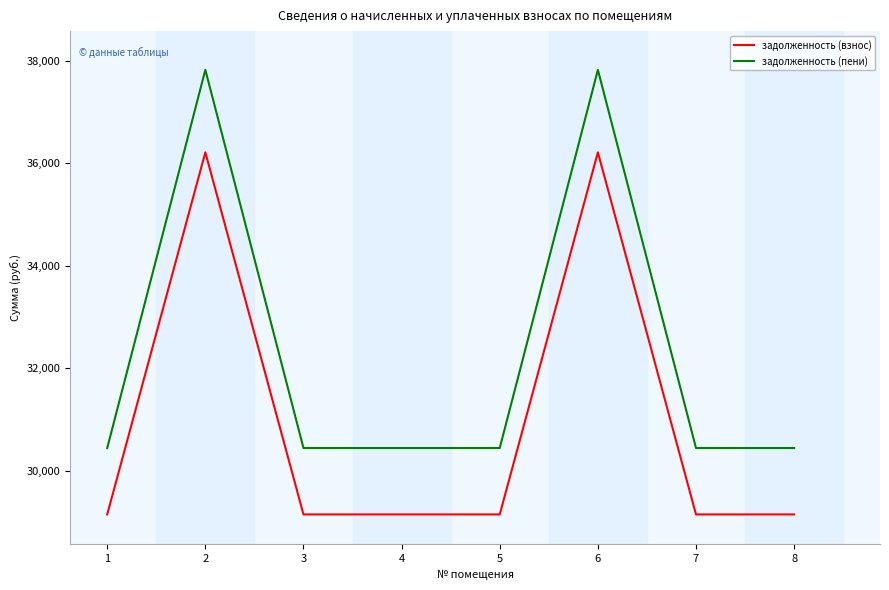

The задолженность (взнос) series shows 19566.6 at 2. True or false?

False